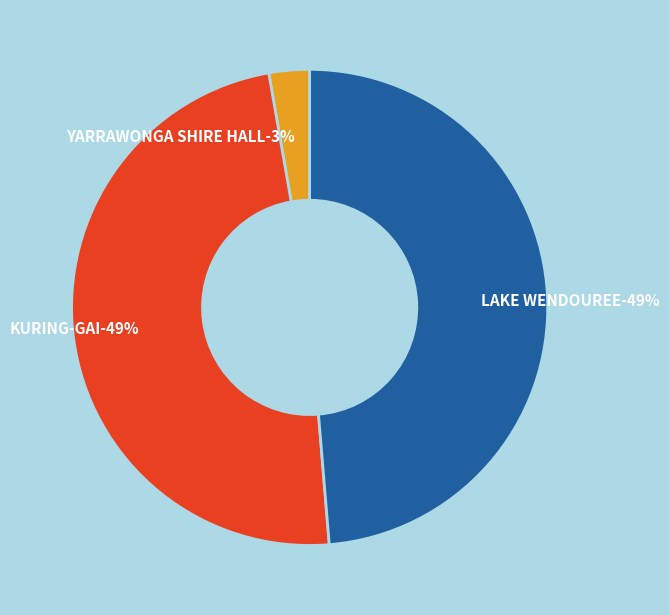

Which category has the smallest portion of the pie?

YARRAWONGA SHIRE HALL